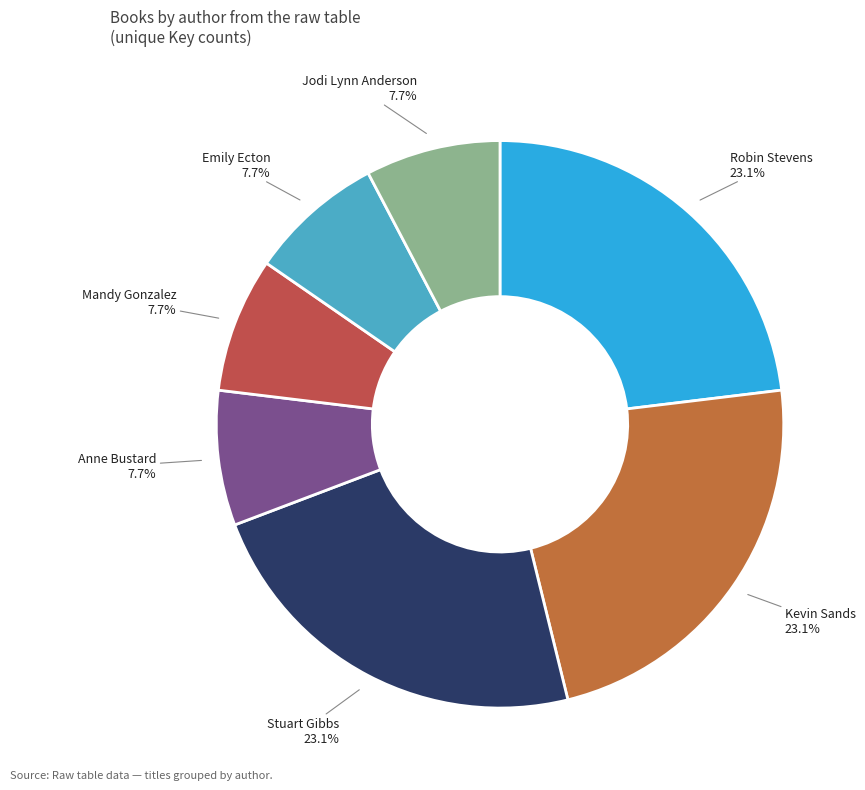

Does Jodi Lynn Anderson account for over 50% of the chart?

No